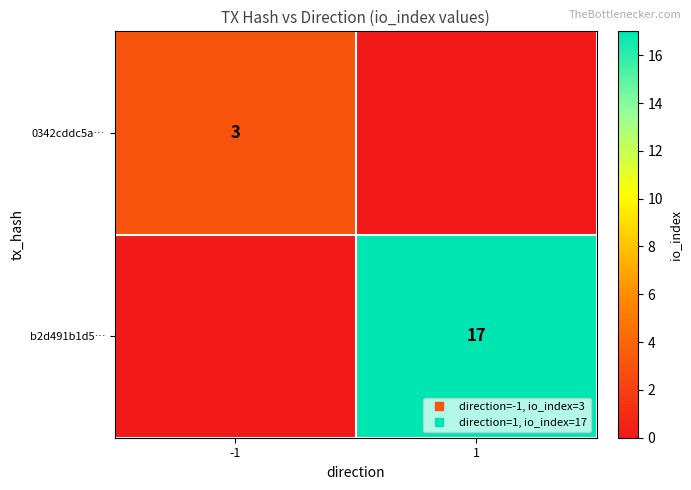

Which series has the largest total across all categories?

b2d491b1d5…